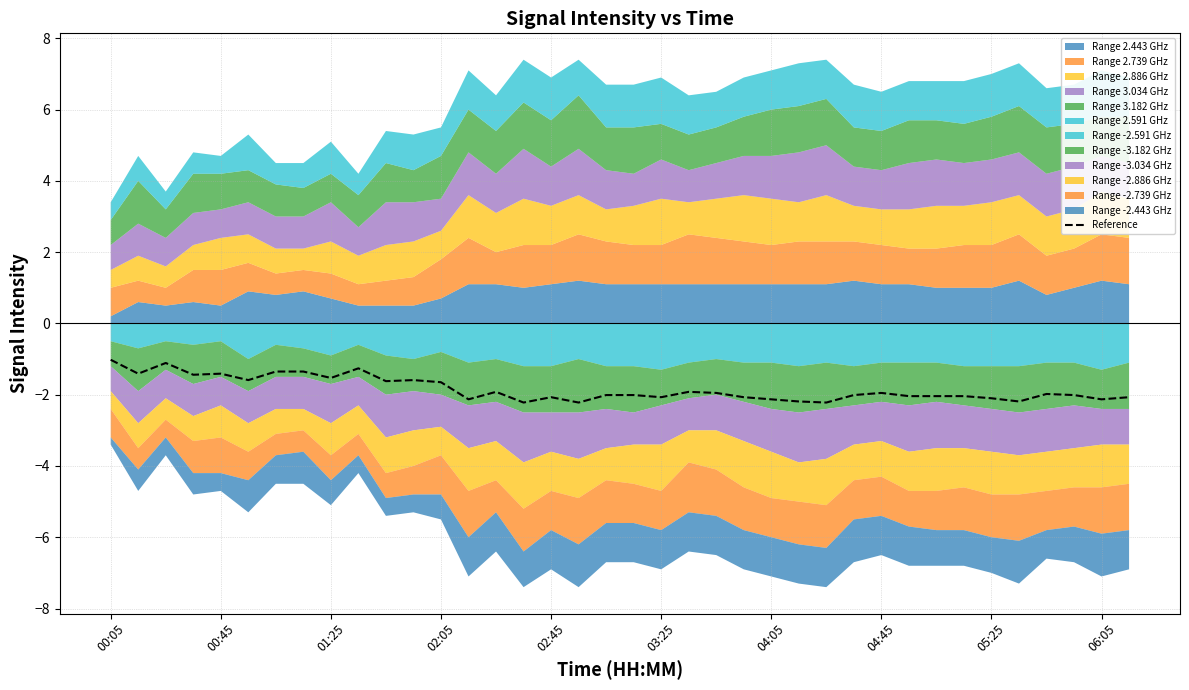

Is it true that Reference equals -2.1 at 06:05?

True